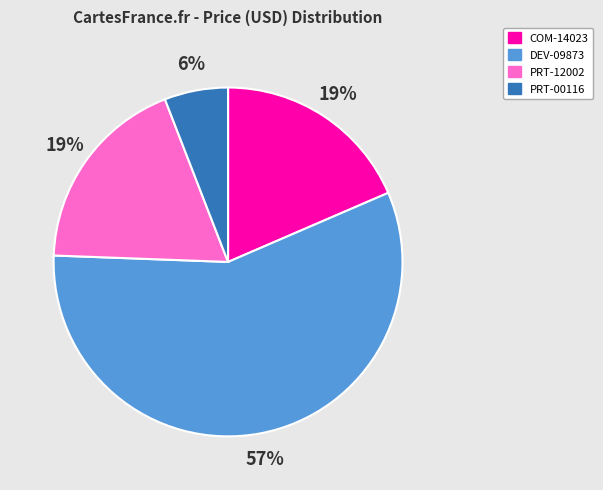

Approximately how many times larger is the value at PRT-00116 compared to COM-14023?

0.3